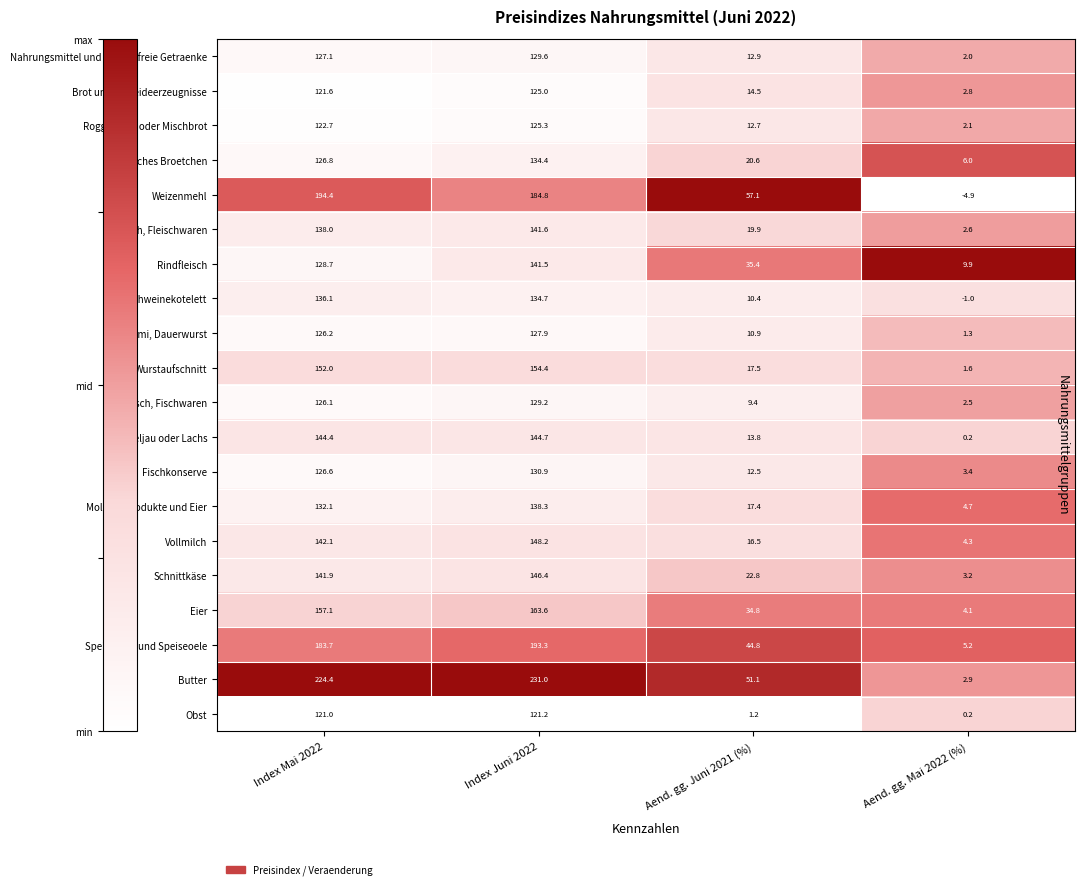

Which series has the largest range (max minus min)?

Butter